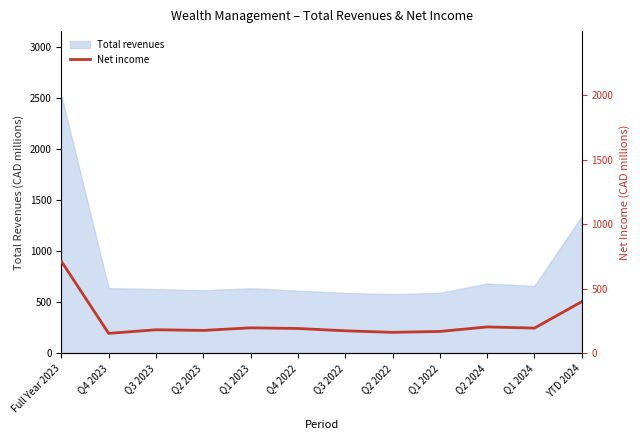

Reading left to right, extract all data points from this chart.

Full Year 2023=714	Q4 2023=155	Q3 2023=183	Q2 2023=178	Q1 2023=198	Q4 2022=193	Q3 2022=175	Q2 2022=163	Q1 2022=170	Q2 2024=205	Q1 2024=196	YTD 2024=401